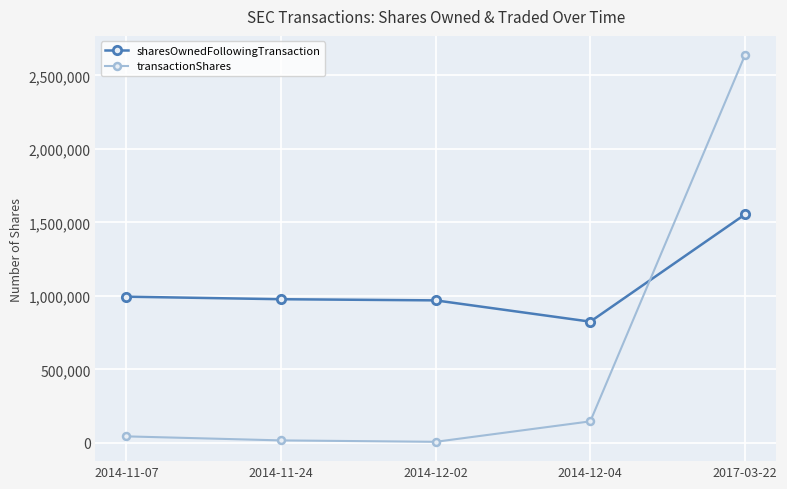

The value of transactionShares at 2017-03-22 is 1459063. True or false?

False